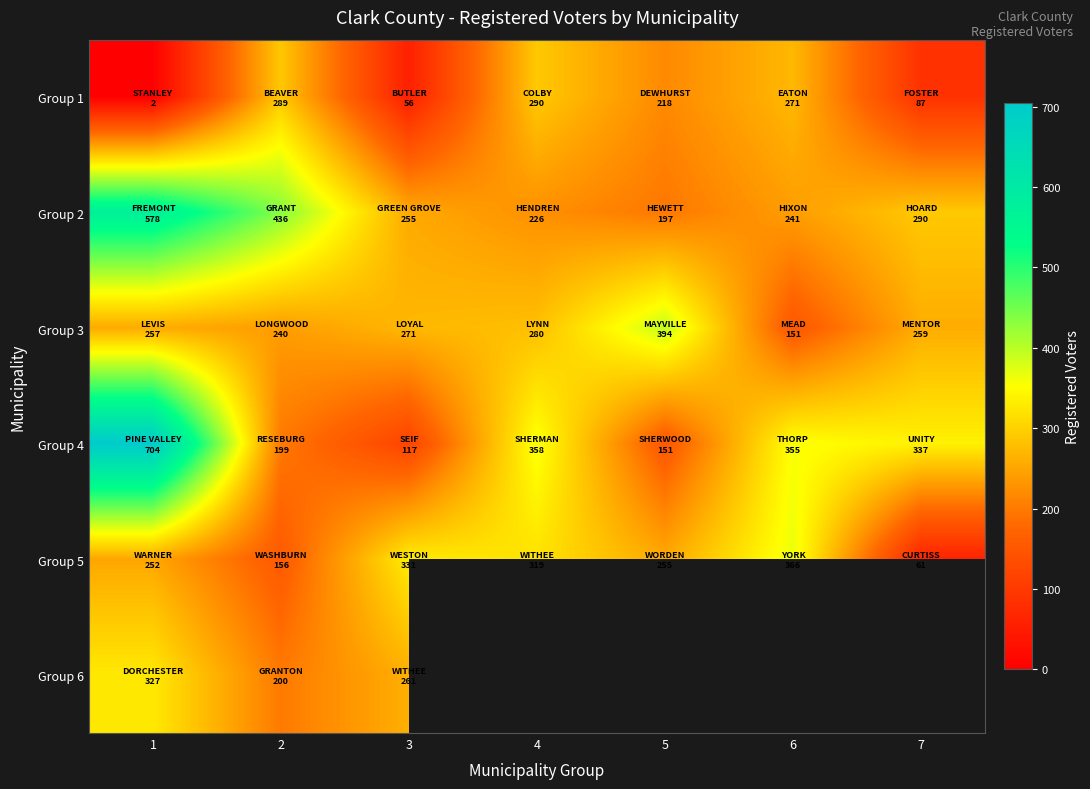

What is the difference between the highest and lowest values at 4?

132.0